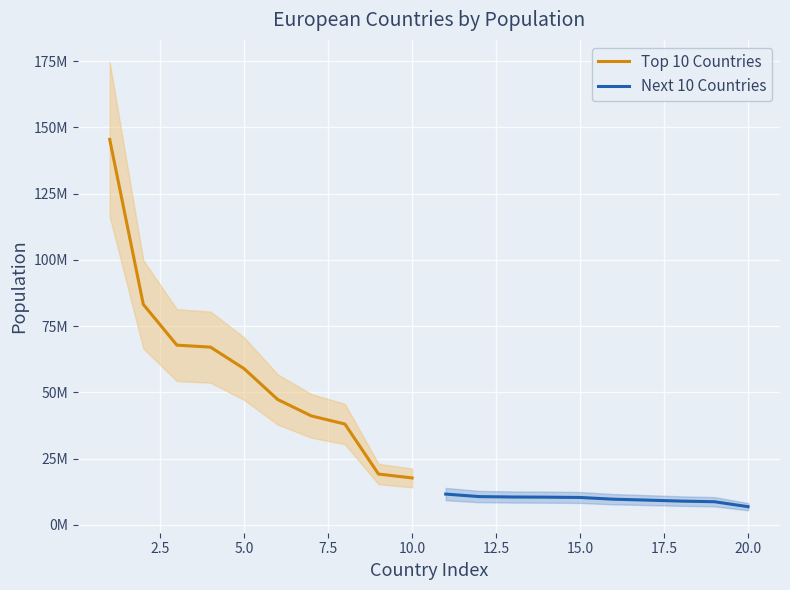

Reading left to right, transcribe all the data shown in this chart.

Top 10 Countries: 145478097	83222442	67827000	67081000	58952787	47326687	41130432	38057000	19186201	17714931
Next 10 Countries: 11624483	10678632	10524167	10462498	10347892	9689000	9349645	8979894	8736500	6871547